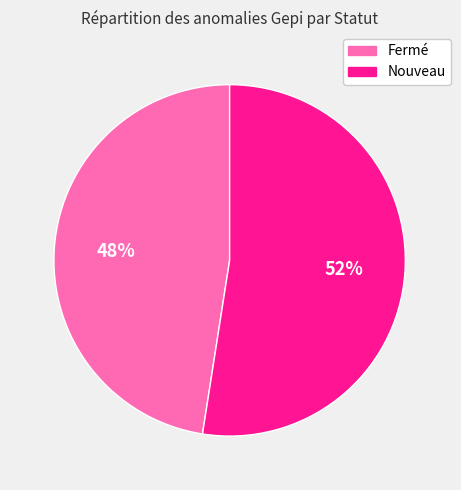

Count the number of slices in the pie.

2